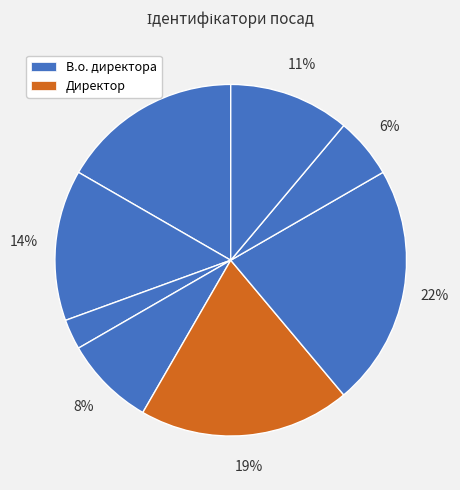

How many slices are in this pie chart?

8